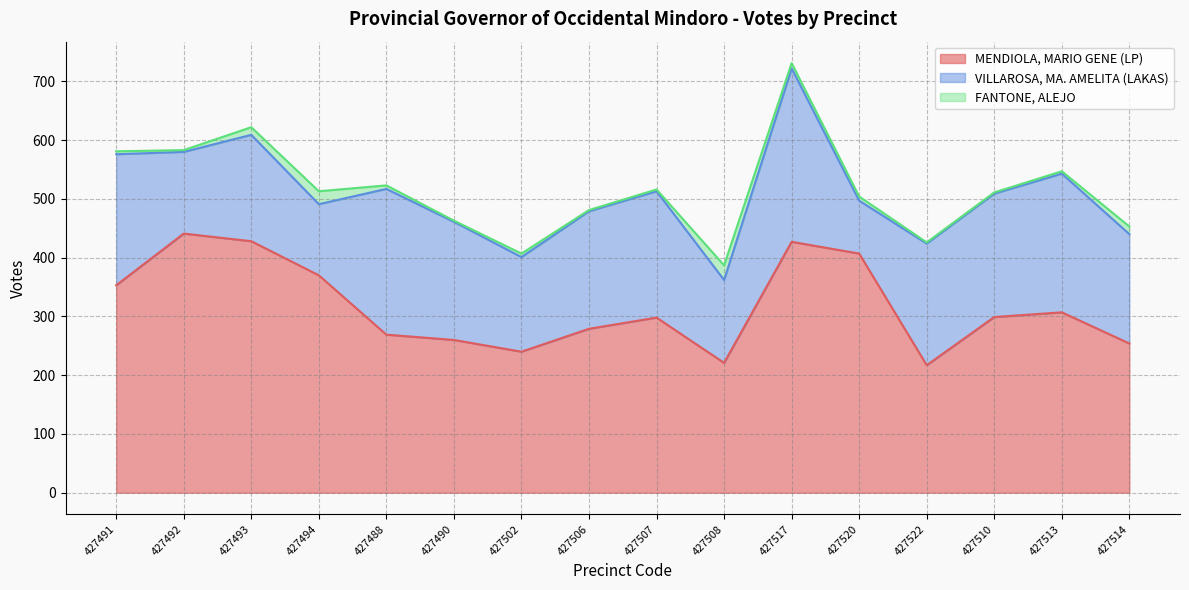

Which has a higher value, 427490 or 427493?

427493